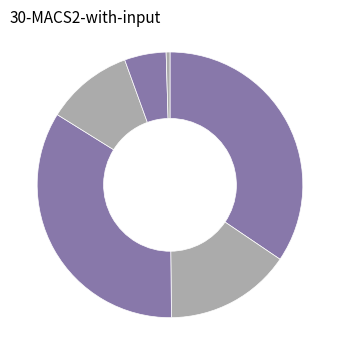

How many slices are in this pie chart?

6